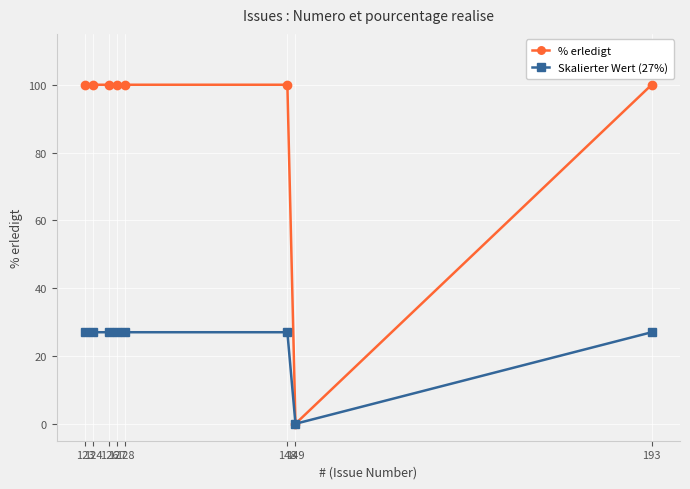

What is the value of the % erledigt point at the 2nd from the left?

100